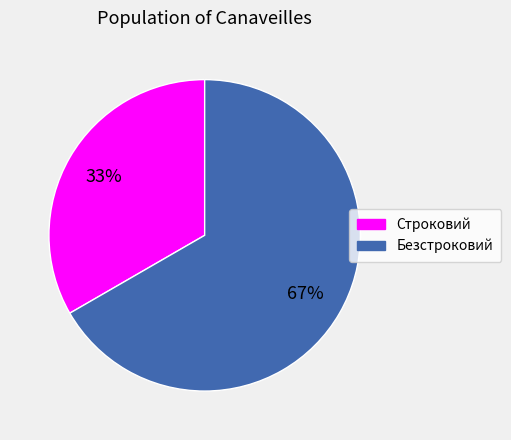

To the nearest percent, what is the combined percentage of Строковий and Безстроковий?

100%